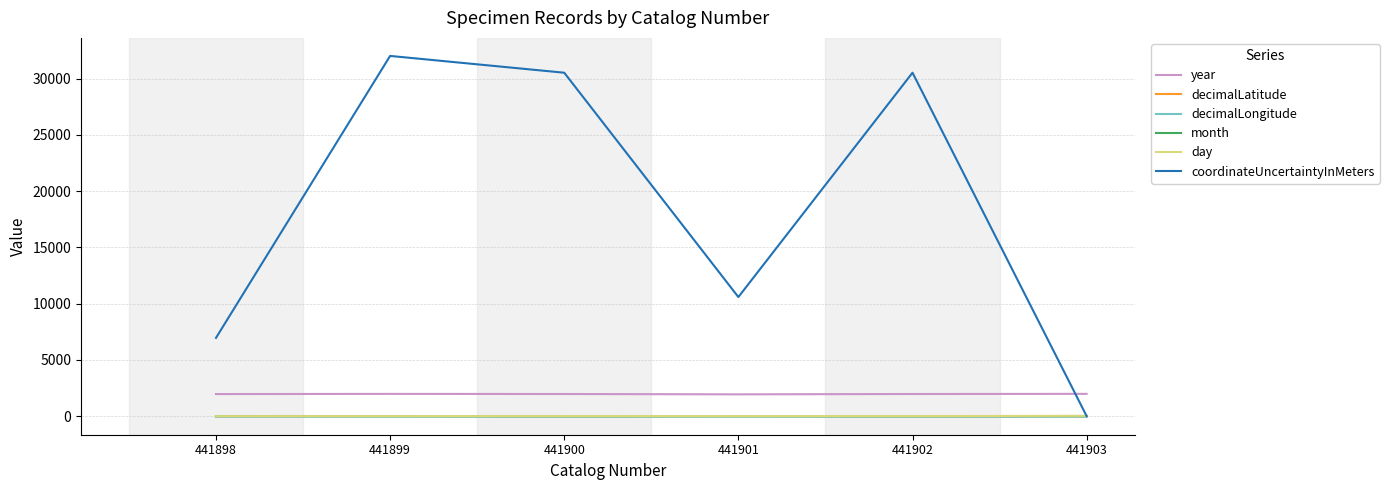

True or false: decimalLongitude has a value of -46.3 at 441903.

True